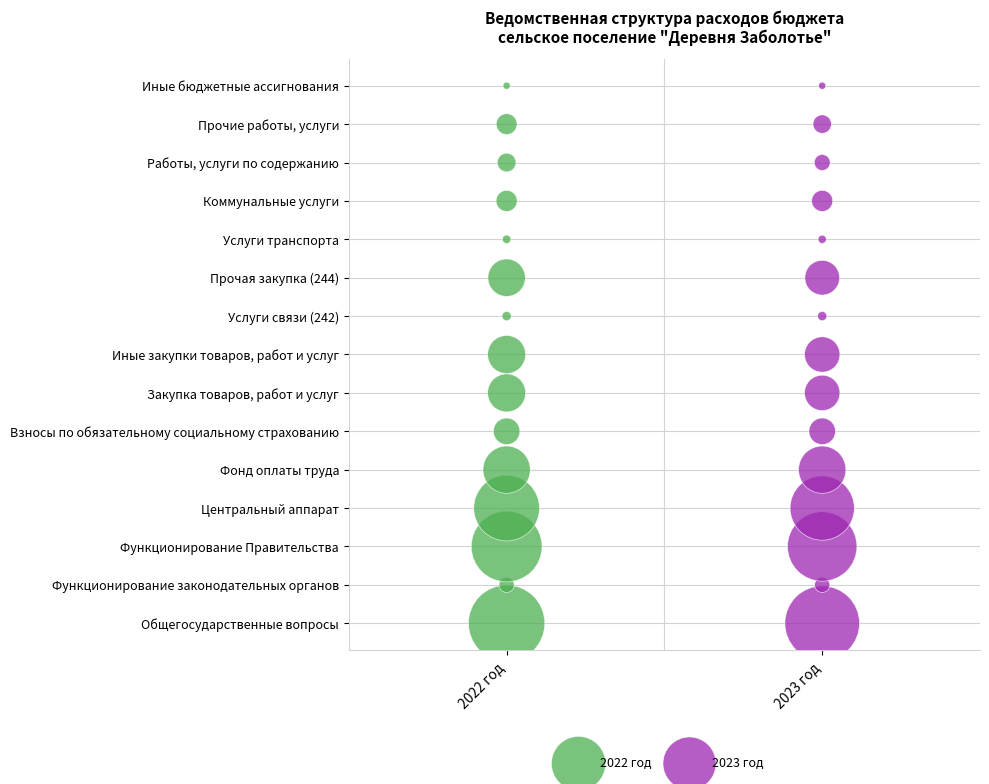

What are all the series names shown in the legend?

2022 год, 2023 год